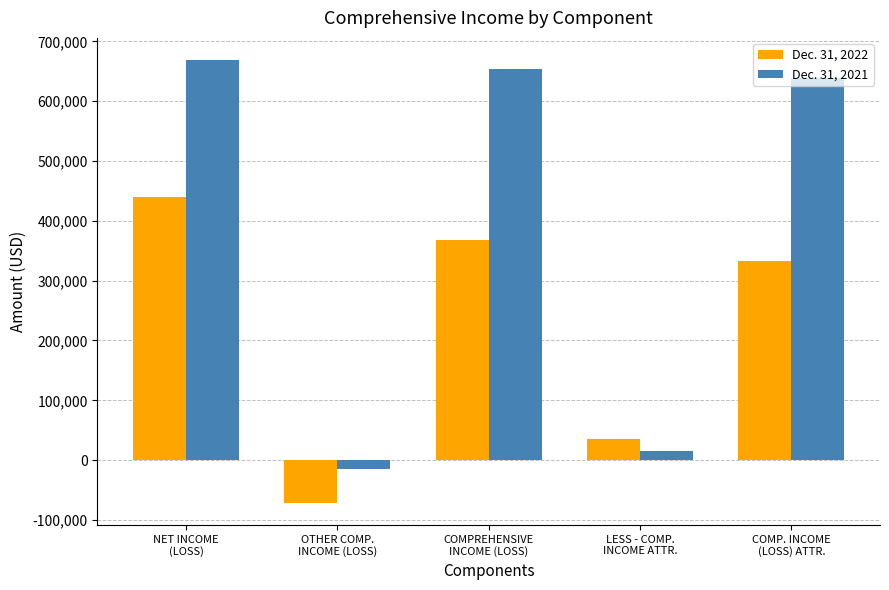

At which label does Dec. 31, 2021 reach its peak?

NET INCOME
(LOSS)